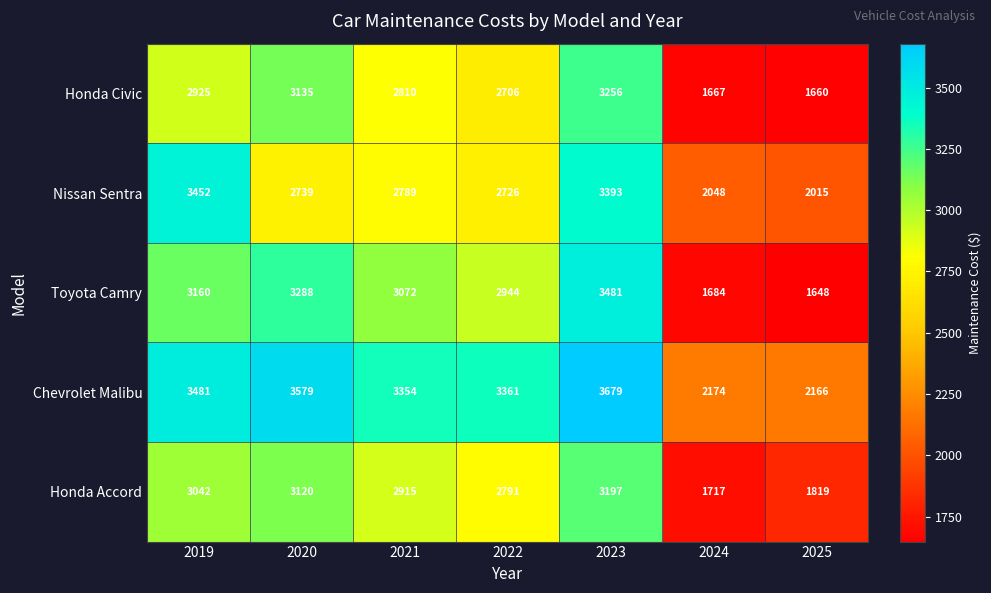

The Honda Civic series shows 3135 at 2020. True or false?

True